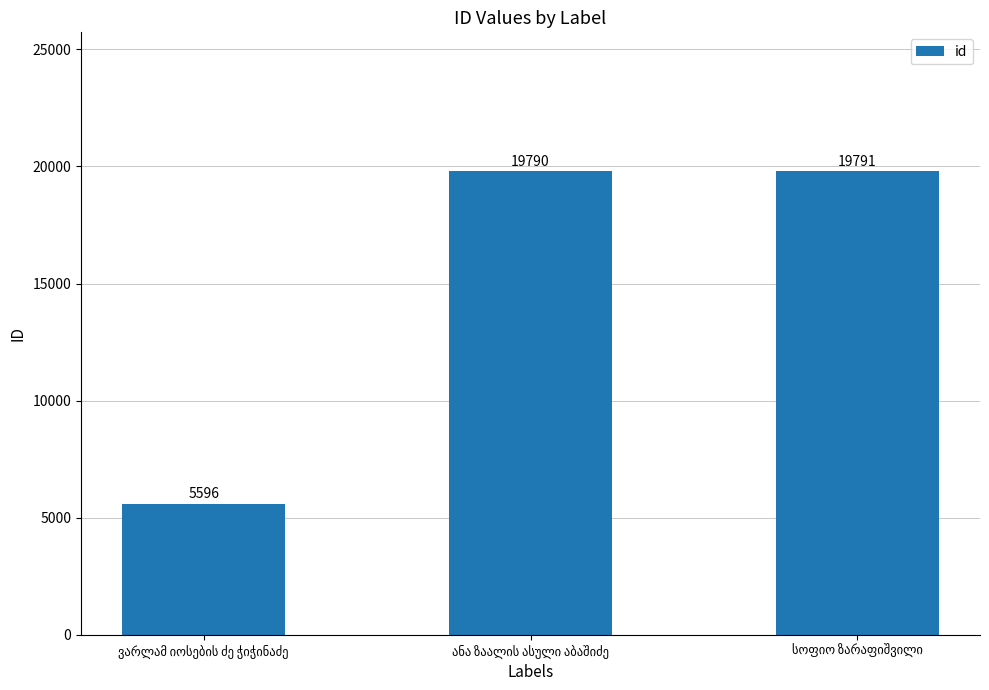

What is the smallest value displayed?

5596